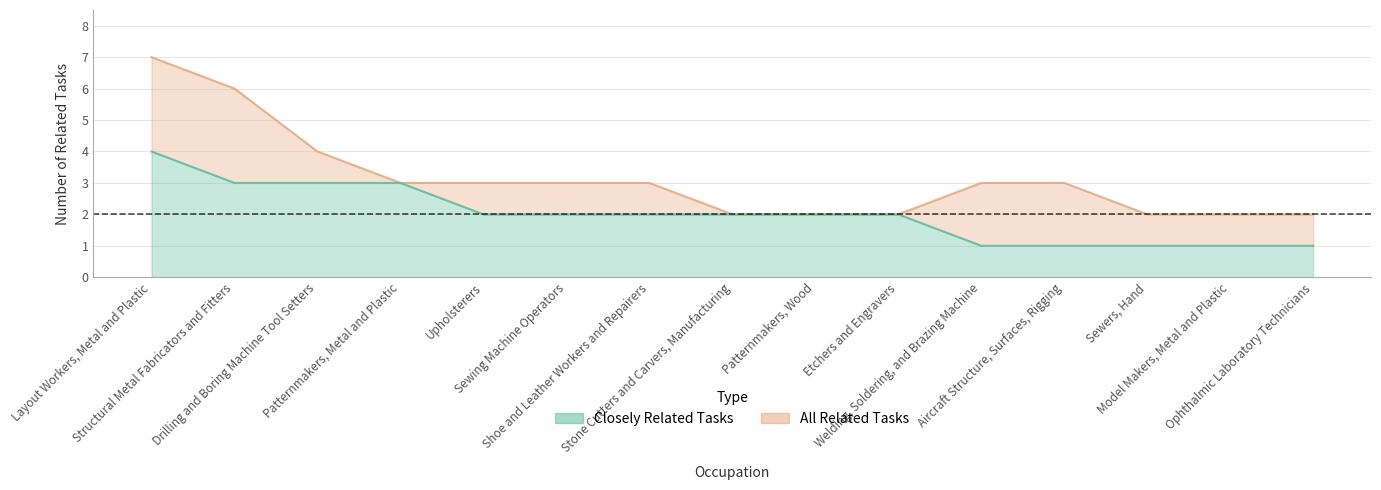

The Closely Related Tasks series shows 1 at Ophthalmic Laboratory Technicians. True or false?

True